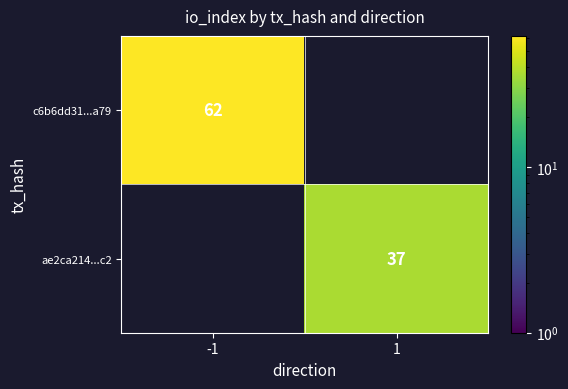

At which category does the chart reach its peak across all series?

-1